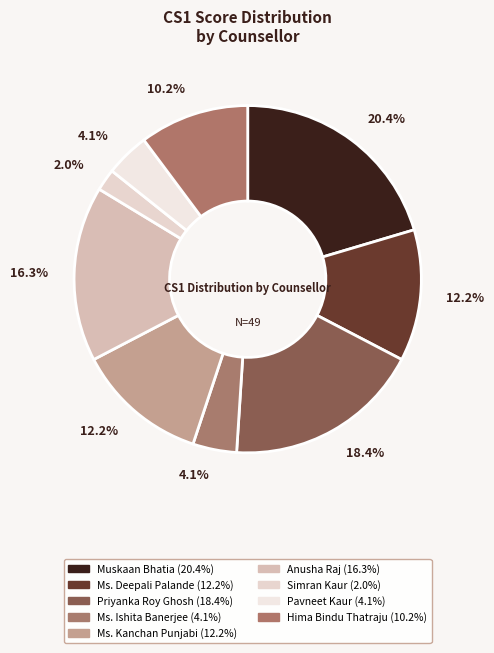

Do Hima Bindu Thatraju and Ms. Deepali Palande together represent more than half of the pie?

No